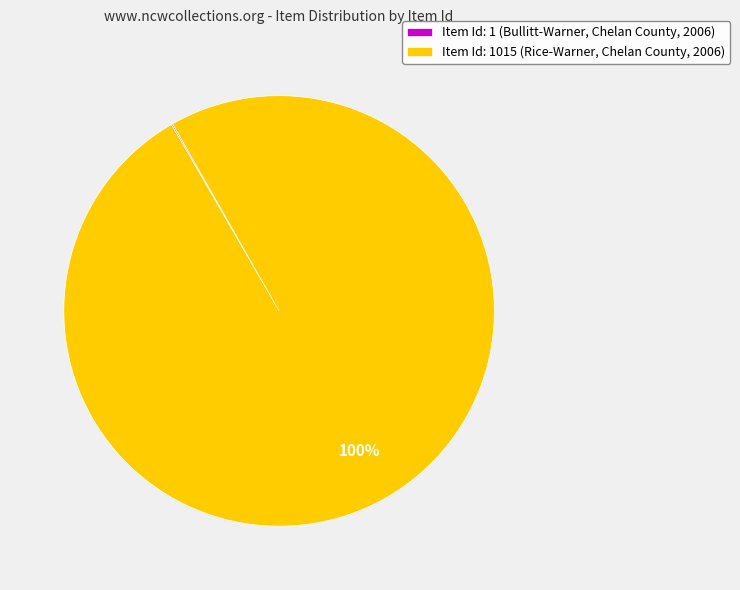

To the nearest percent, what is the difference between the largest and smallest slice percentages?

100%